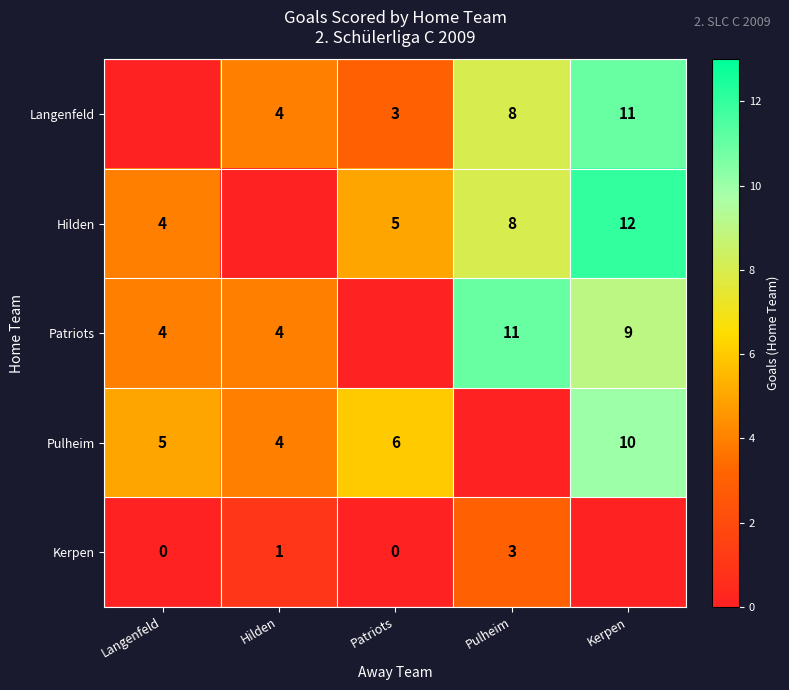

Between Patriots and Hilden, which is larger?

Hilden